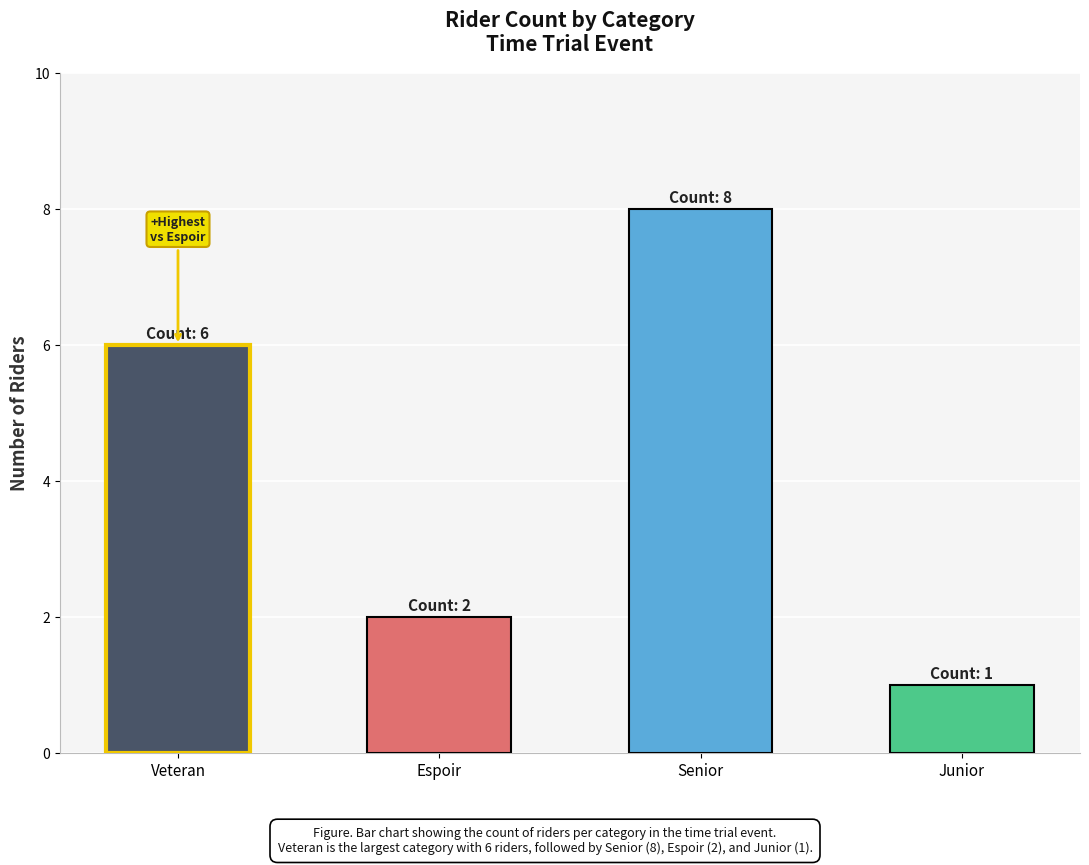

Approximately how many times larger is the value at Espoir compared to Veteran?

0.3